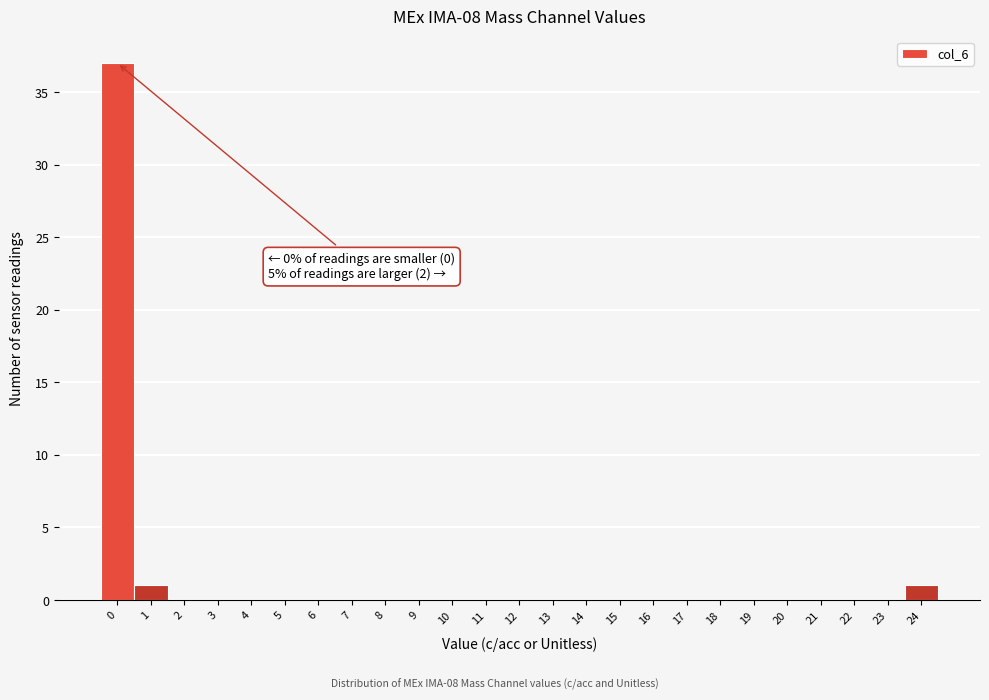

Reading right to left, transcribe all the data shown in this chart.

24=1	23=0	22=0	21=0	20=0	19=0	18=0	17=0	16=0	15=0	14=0	13=0	12=0	11=0	10=0	9=0	8=0	7=0	6=0	5=0	4=0	3=0	2=0	1=1	0=37